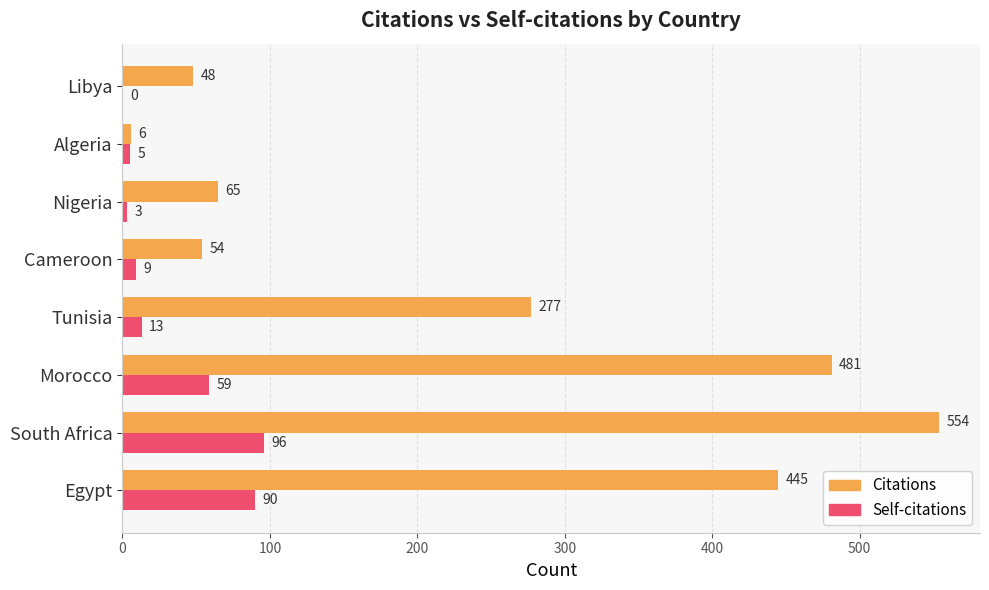

Which label corresponds to the largest value in the chart?

South Africa